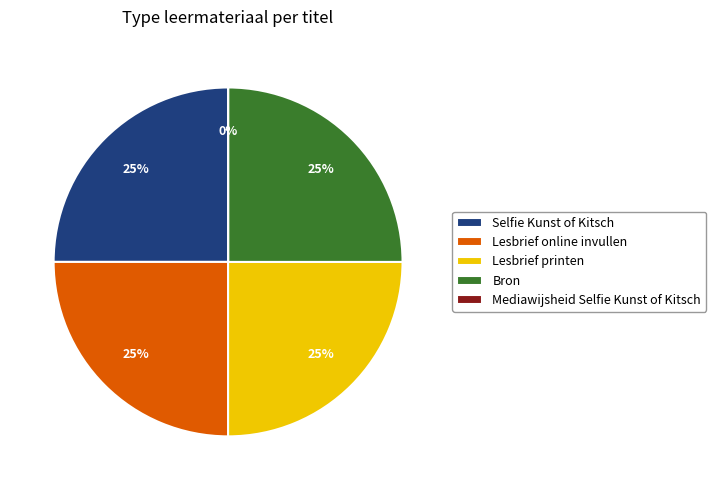

Is it true that Bron is 34% of the pie?

False